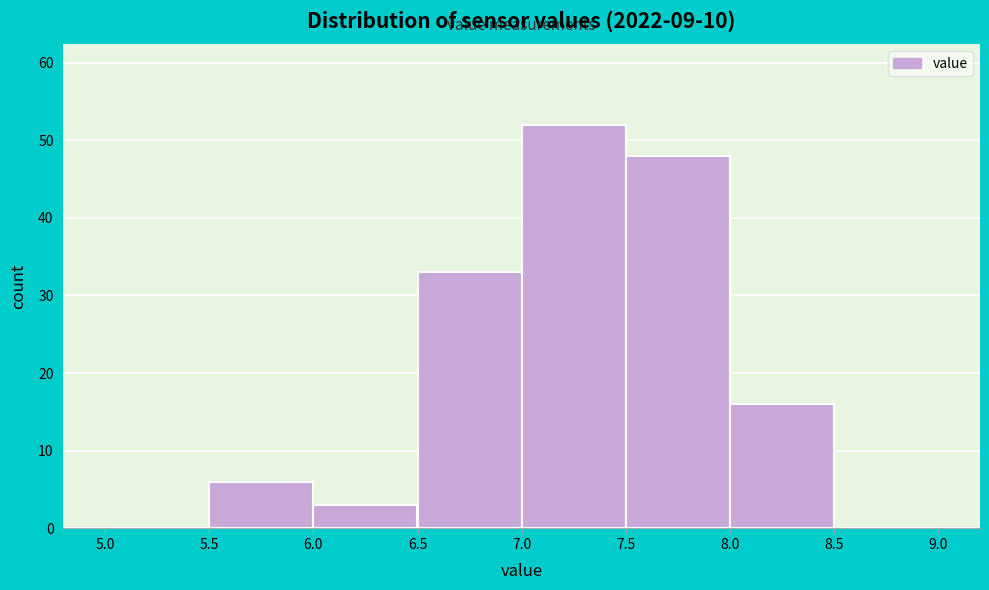

What is the height of the bar covering 8.0 to 8.5 on the x-axis? The values are not printed on the chart, so give them approximately, as read against the axis.

16